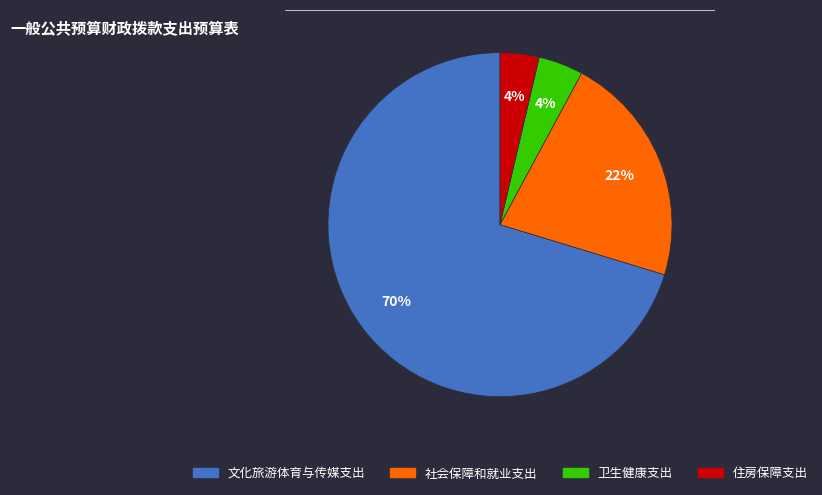

Count the number of slices in the pie.

4